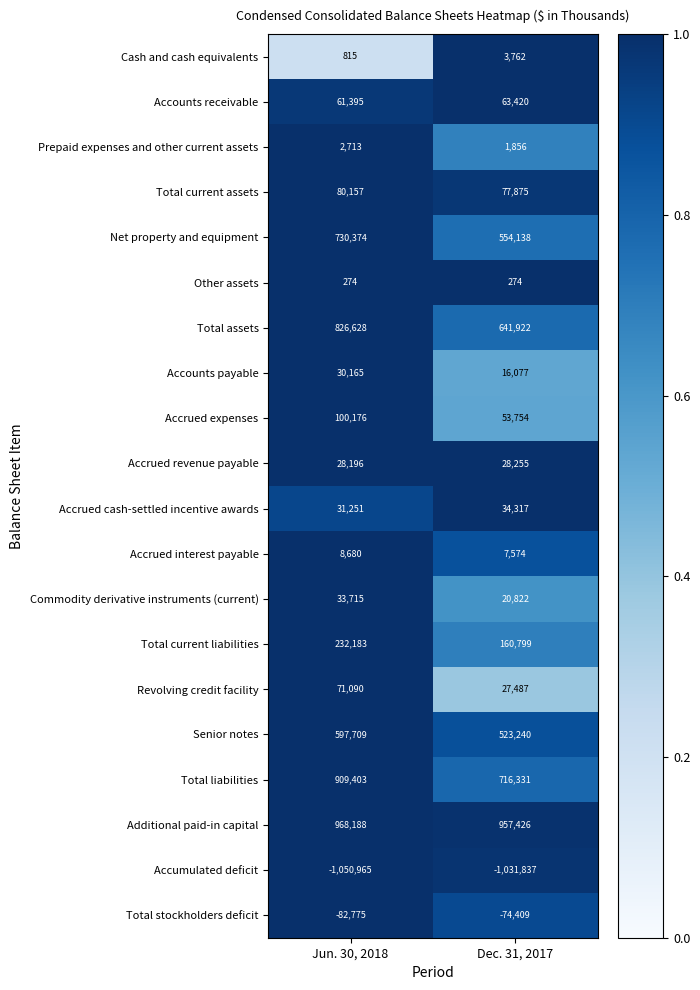

What is the minimum value shown in the chart?

-1050965